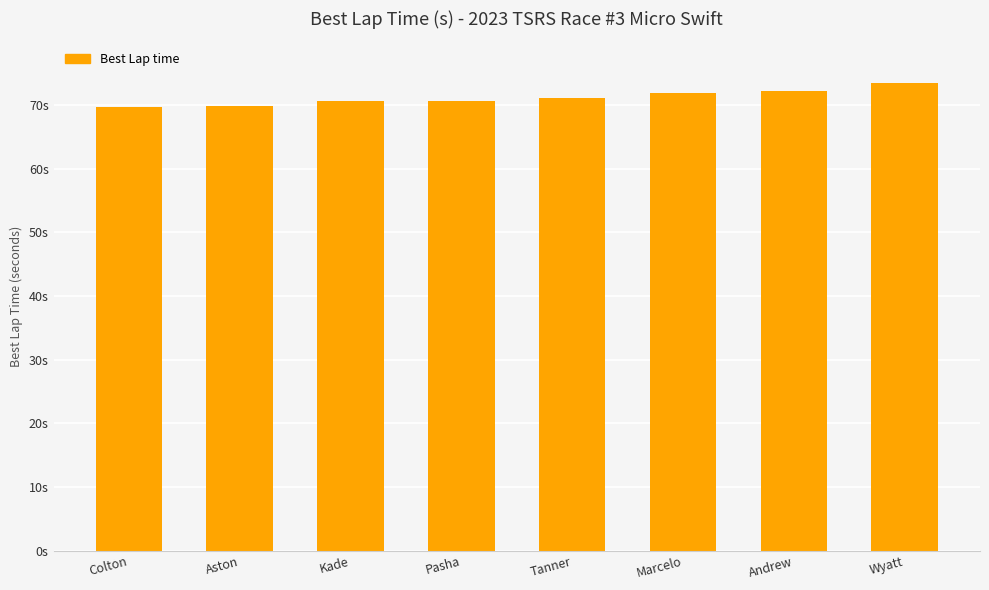

Does the chart contain any negative values?

No